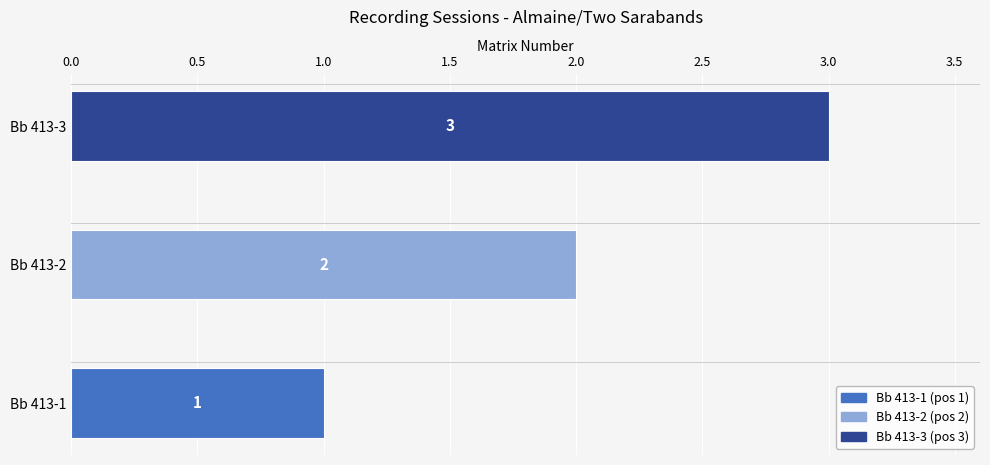

Between Bb 413-3 and Bb 413-2, which is larger?

Bb 413-3